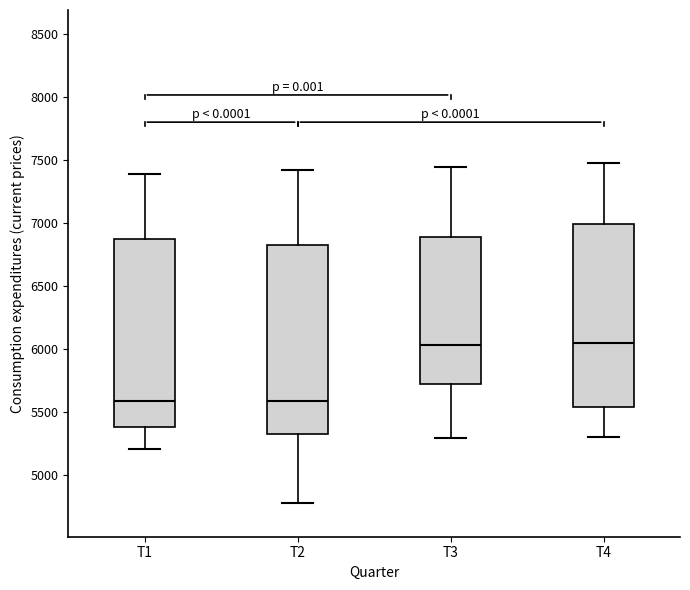

Reading left to right, read every box against the y-axis: the position of its median line, the range the box covers, and the ends of its whiskers. The values are not printed on the chart, so give them approximately, as read against the axis.

T1: median 5600, box 5350 to 6850, whiskers 5200 to 7400
T2: median 5600, box 5300 to 6800, whiskers 4800 to 7400
T3: median 6050, box 5700 to 6900, whiskers 5300 to 7450
T4: median 6050, box 5550 to 7000, whiskers 5300 to 7500